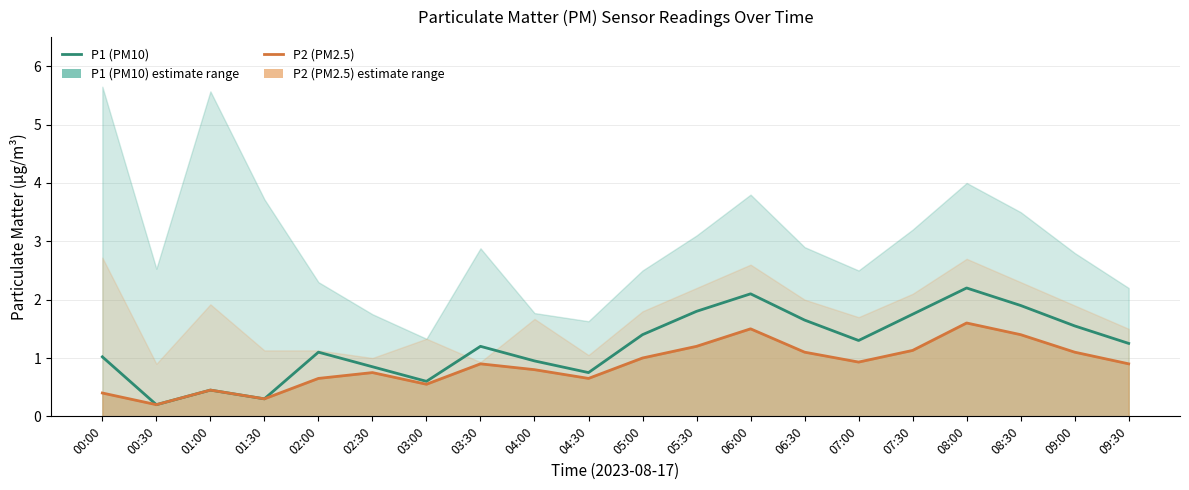

How many lines are shown in the chart?

2